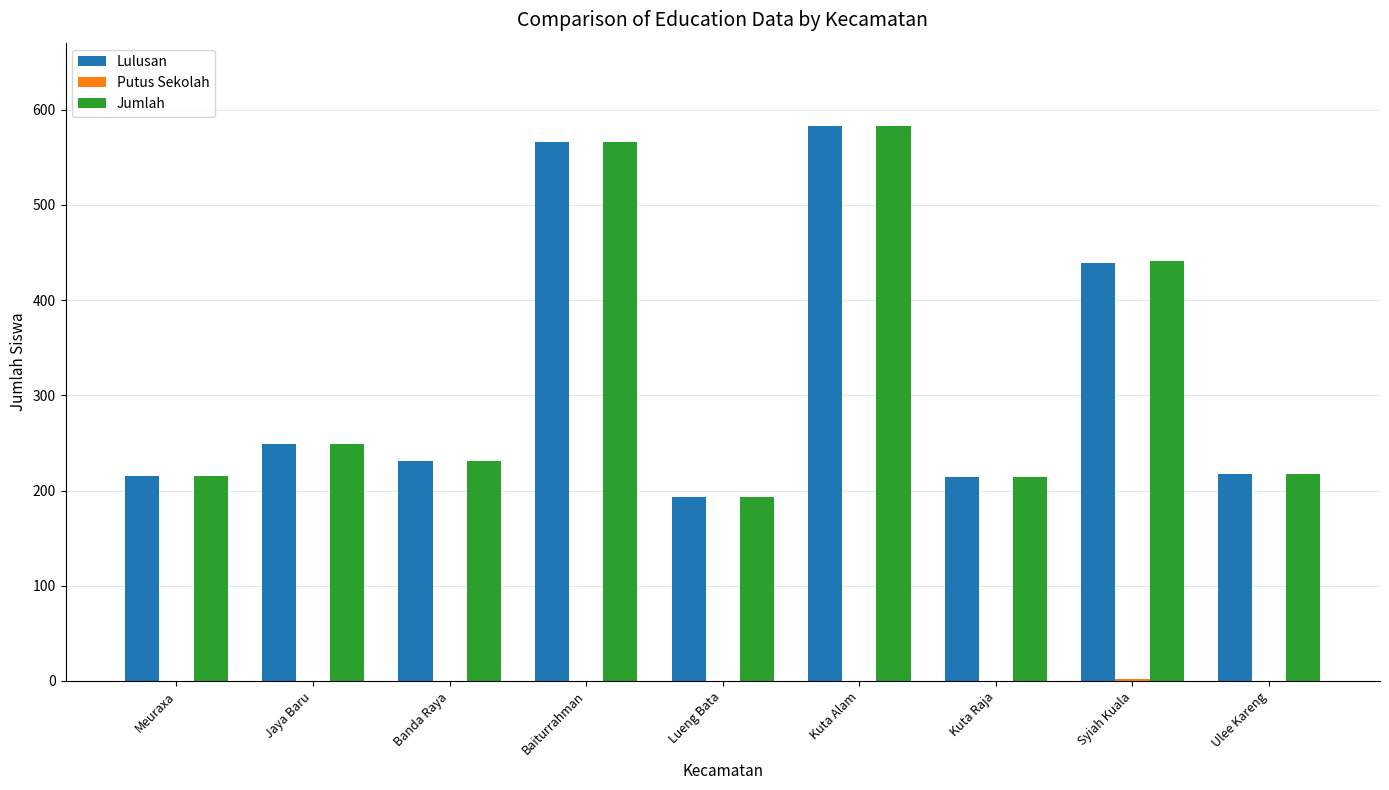

What is the sum of all Lulusan values?

2907